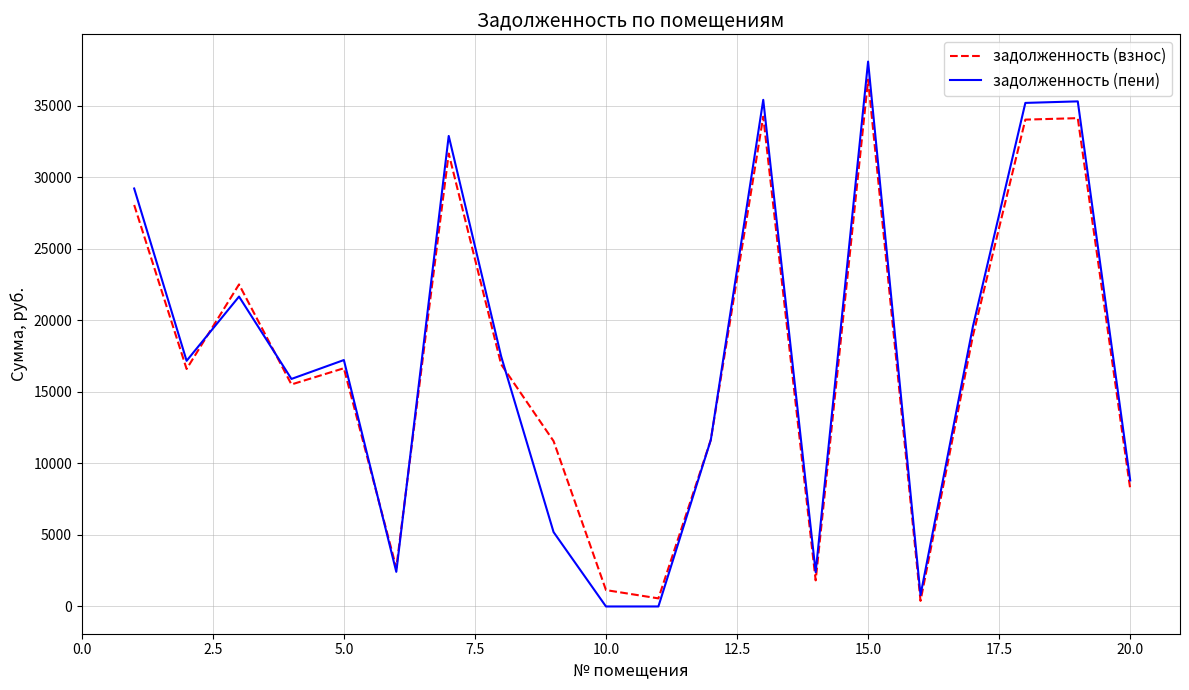

What is the highest value of the задолженность (взнос) series?

36816.2